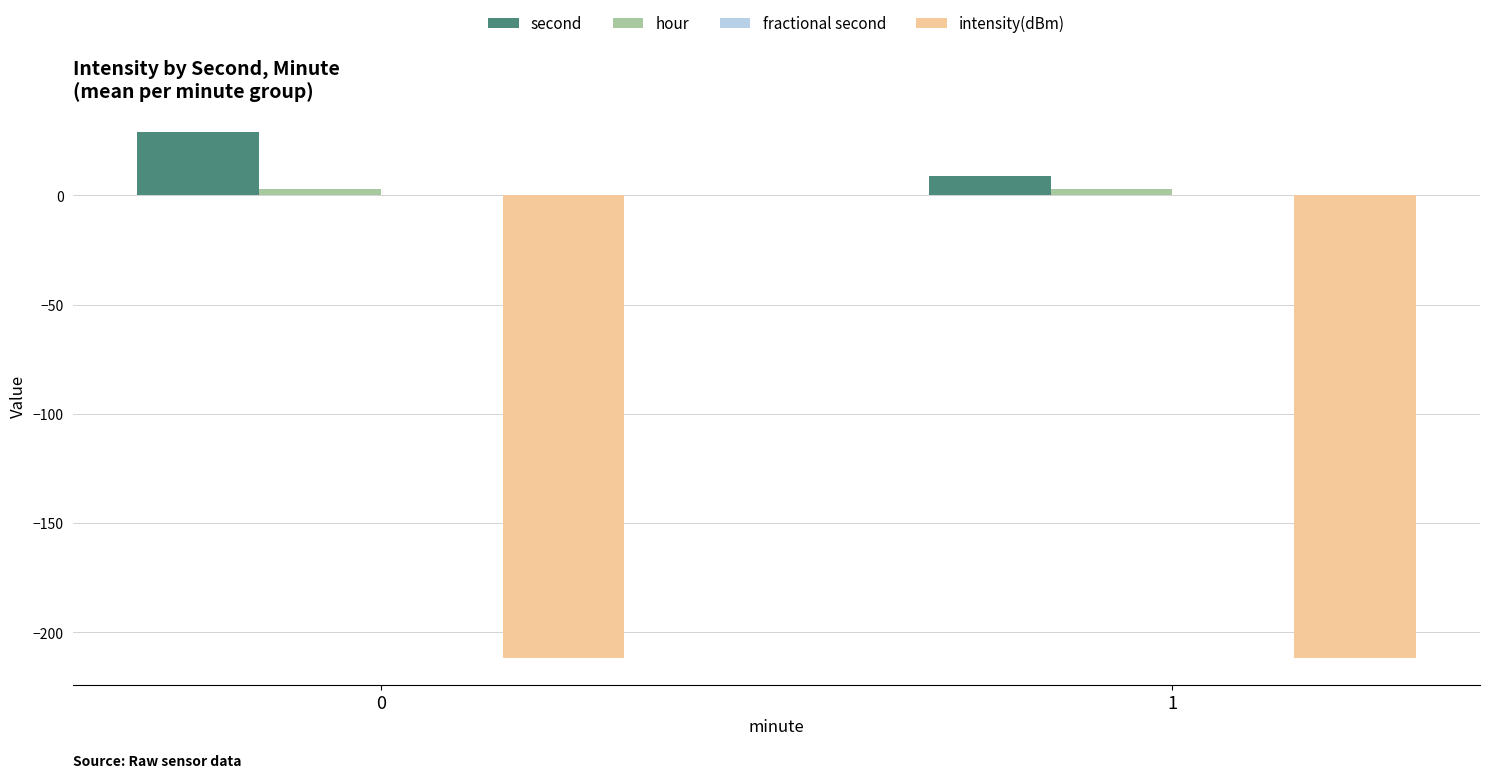

True or false: hour has a value of 3.0 at 1.

True